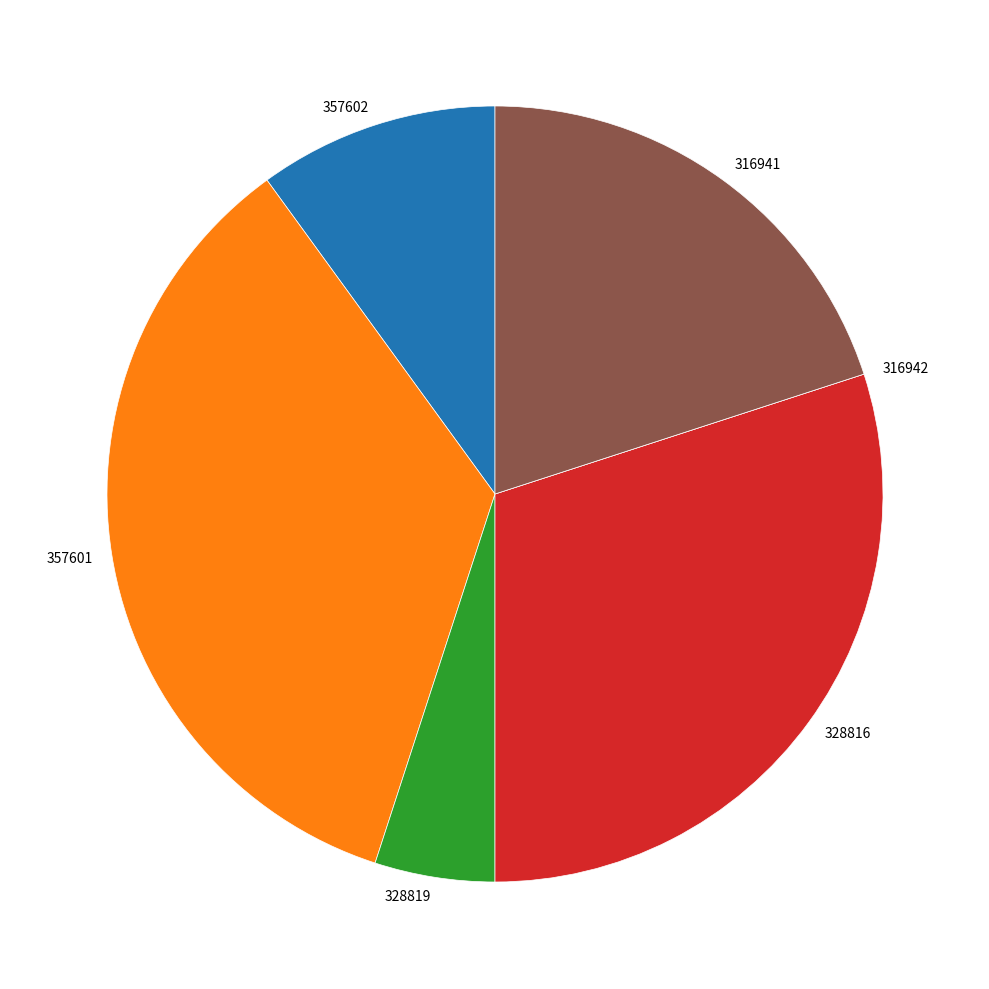

Combined, do 328816 and 357602 account for over 50%?

No